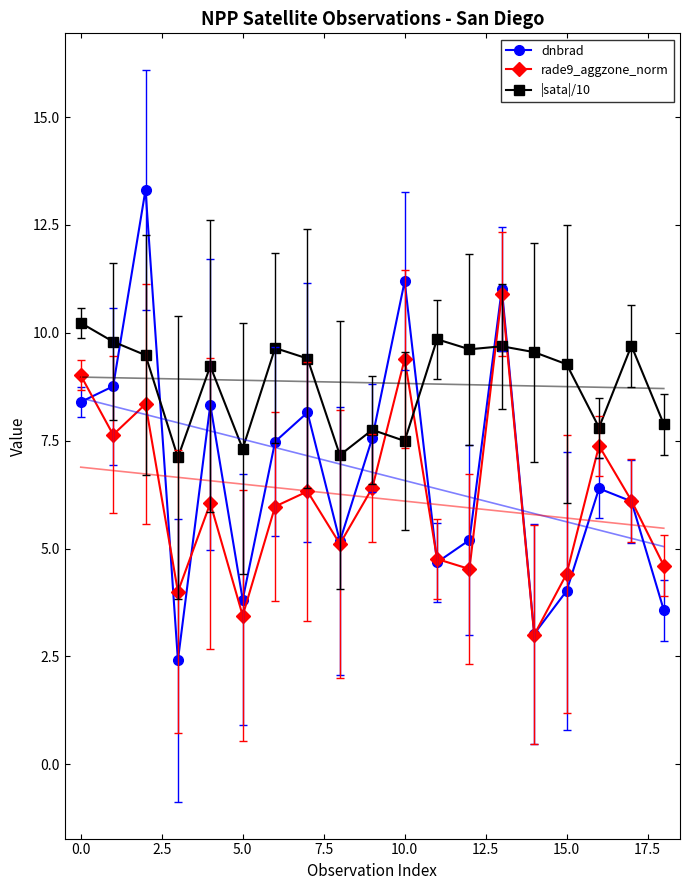

What is the maximum value for dnbrad?

13.3